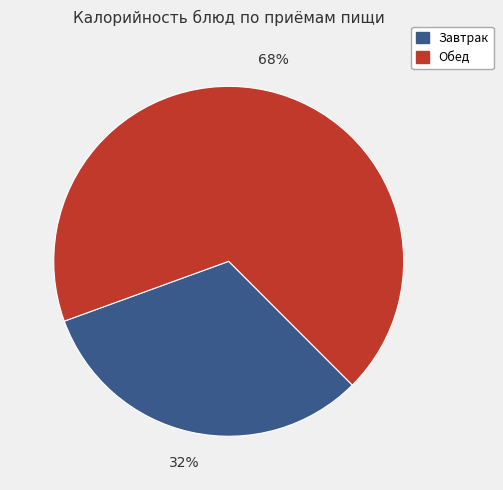

To the nearest percent, what is the average slice percentage?

50%